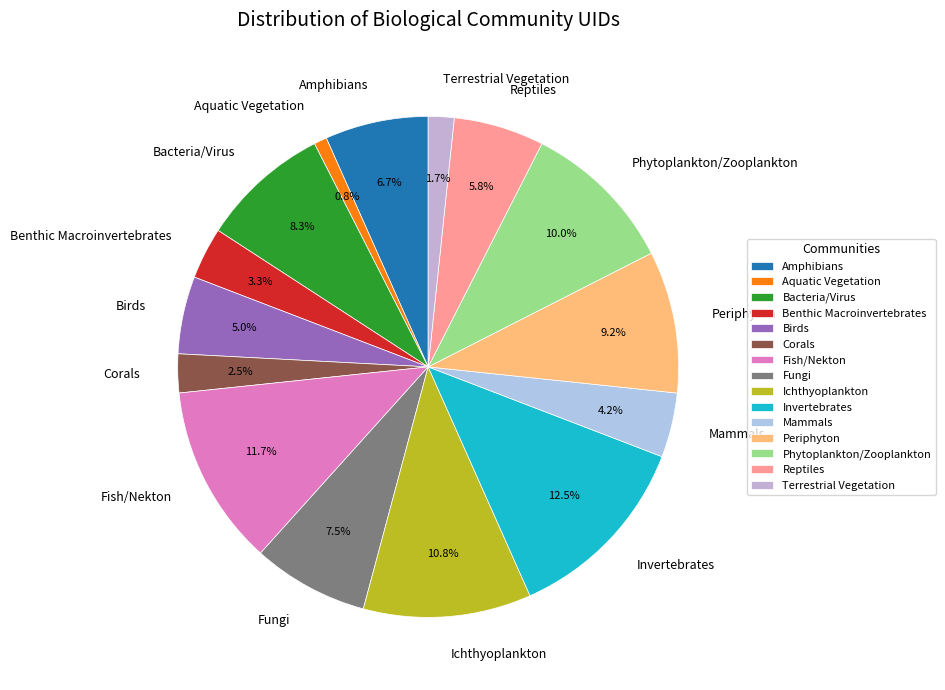

What percentage do Mammals and Benthic Macroinvertebrates together represent?

7.5%